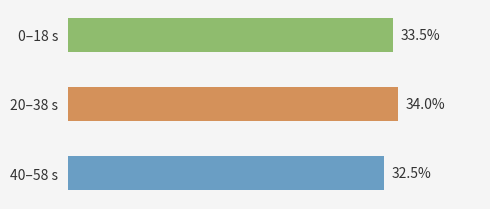

Which has a higher value, 20–38 s or 40–58 s?

20–38 s